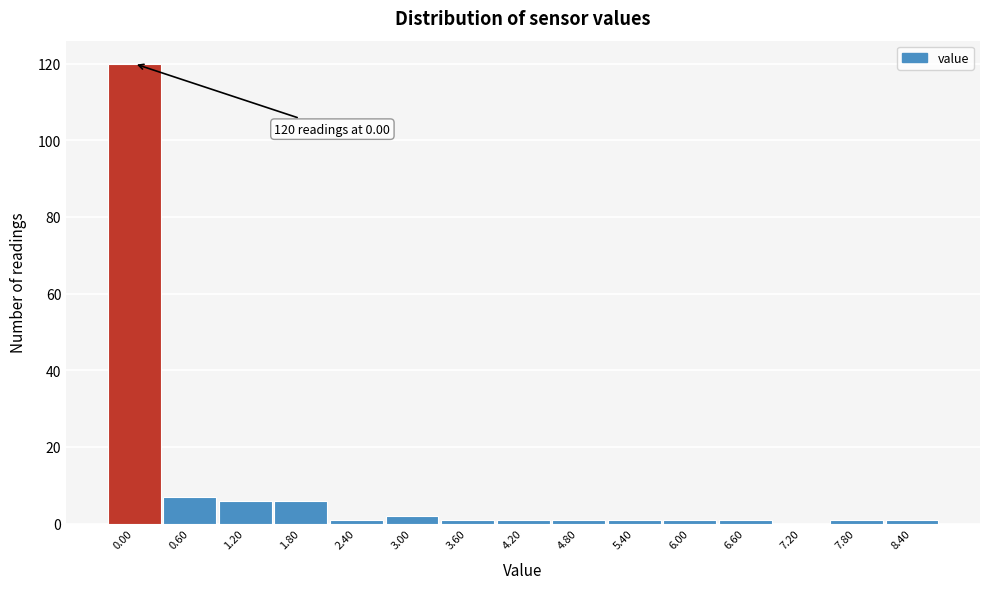

Reading right to left, list all the values displayed in this chart.

8.40=1	7.80=1	7.20=0	6.60=1	6.00=1	5.40=1	4.80=1	4.20=1	3.60=1	3.00=2	2.40=1	1.80=6	1.20=6	0.60=7	0.00=120